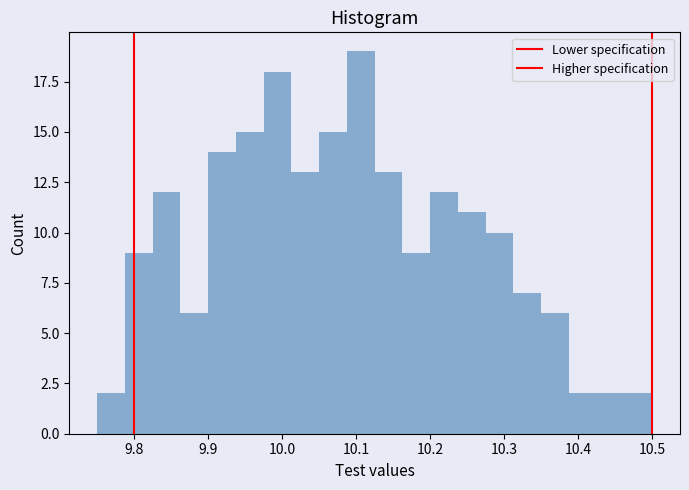

Read against the x-axis, roughly where is the centre of the tallest bar?

10.11